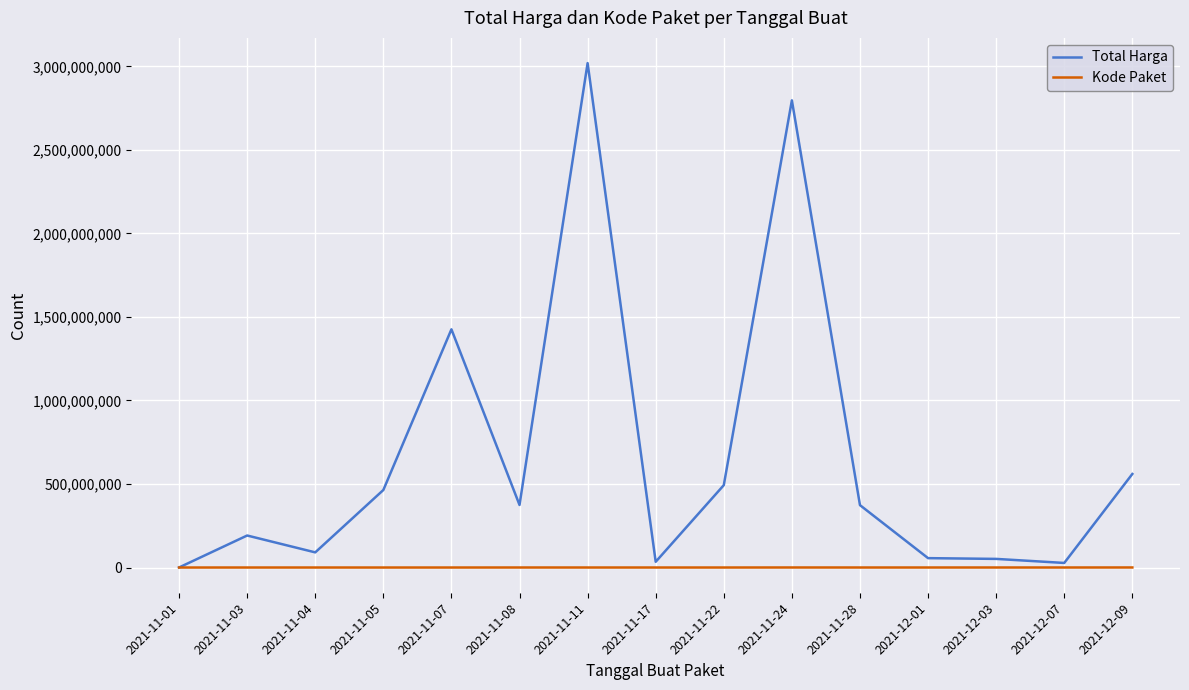

List the series in order of their peak value, lowest first.

Kode Paket, Total Harga